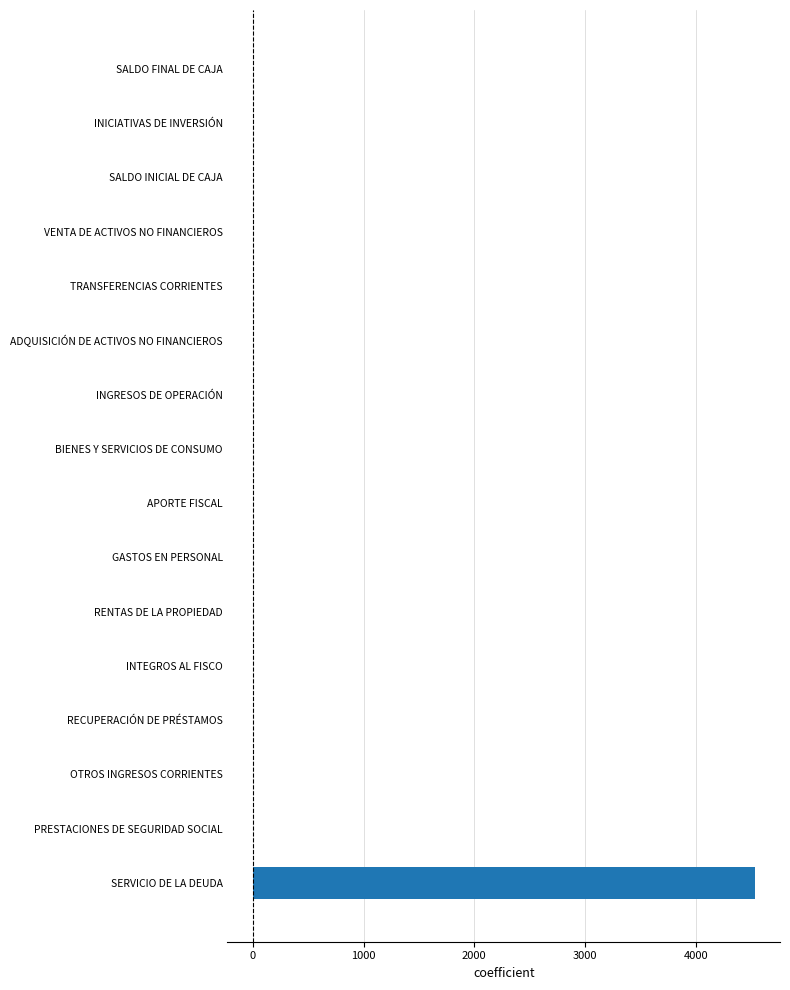

What is the greatest value displayed?

4532.0